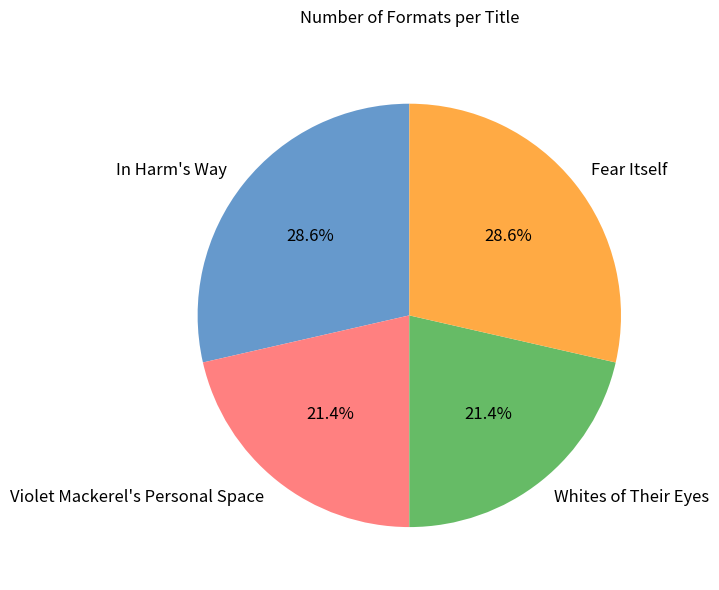

Combined, what portion of the pie is In Harm's Way and Whites of Their Eyes?

50.0%